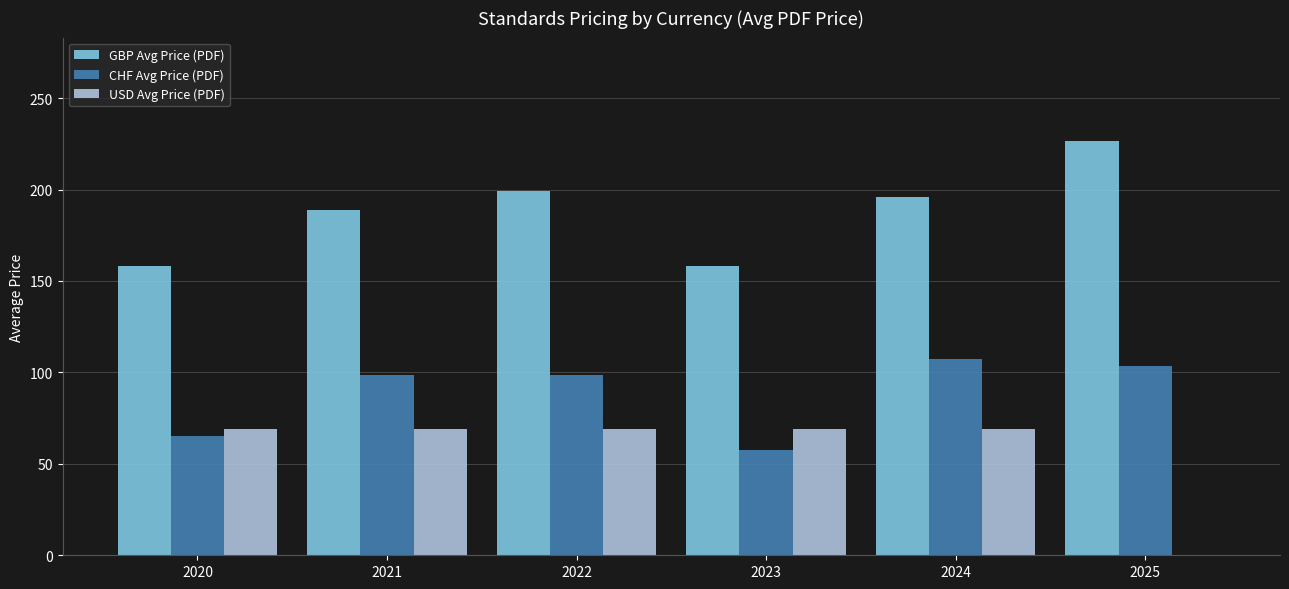

Count the number of data series in this chart.

3